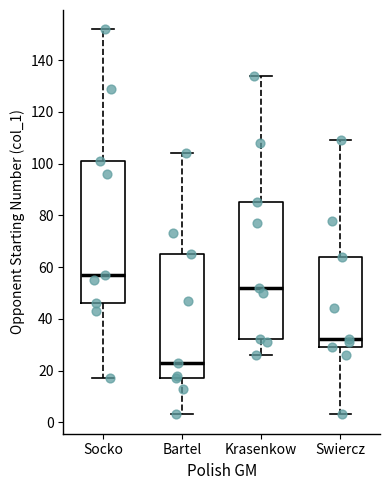

Which box is the tallest, from its lower edge to its upper edge?

Socko